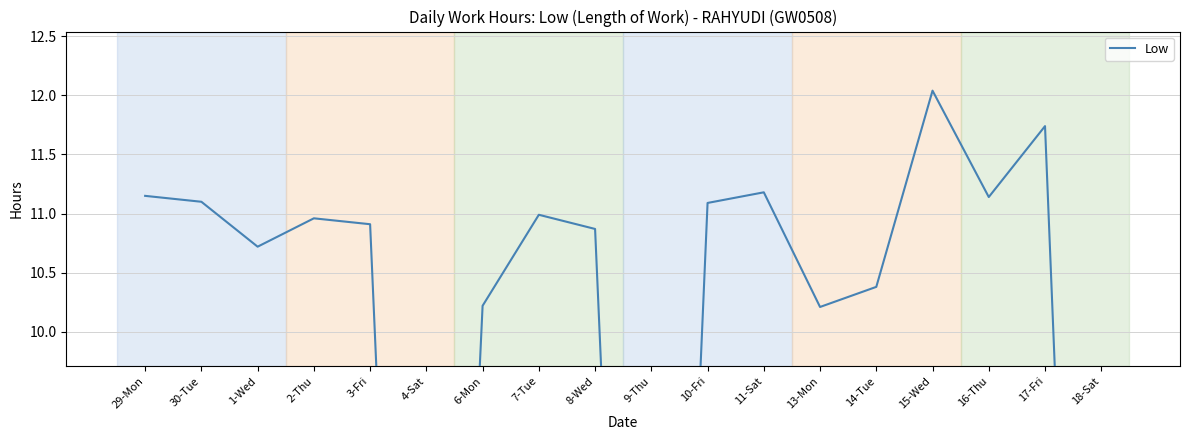

What is the difference between the second highest and minimum values?

11.7